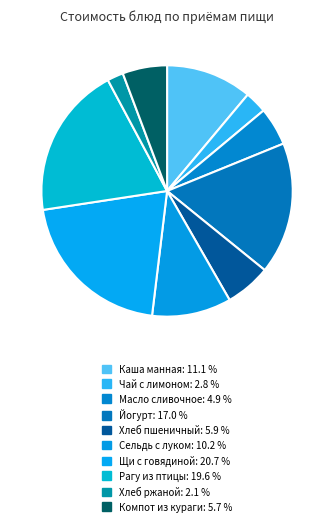

Which category has the biggest portion of the pie?

Щи с говядиной